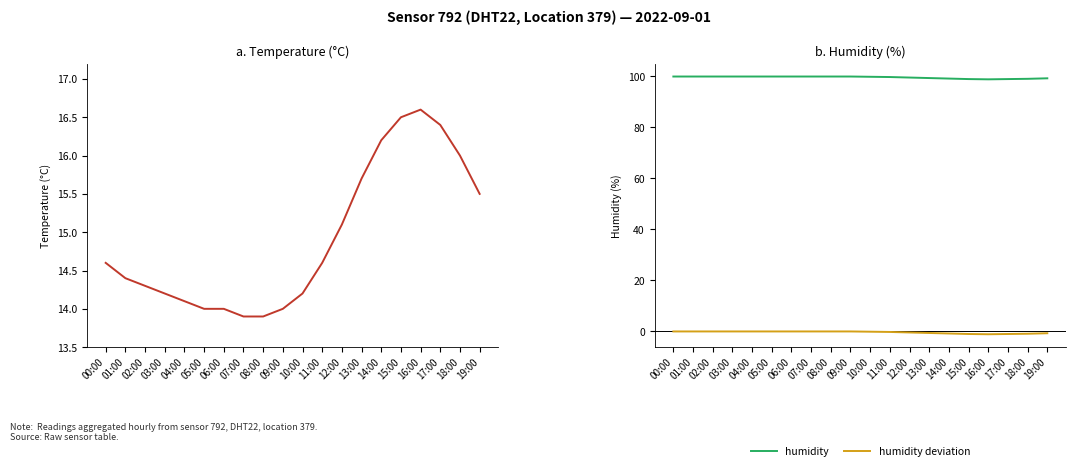

True or false: humidity and humidity deviation intersect in this chart.

False